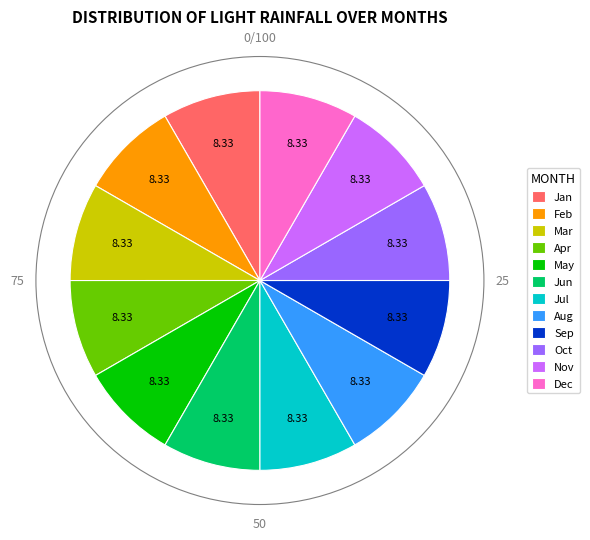

Combined, do Jun and Jan account for over 50%?

No